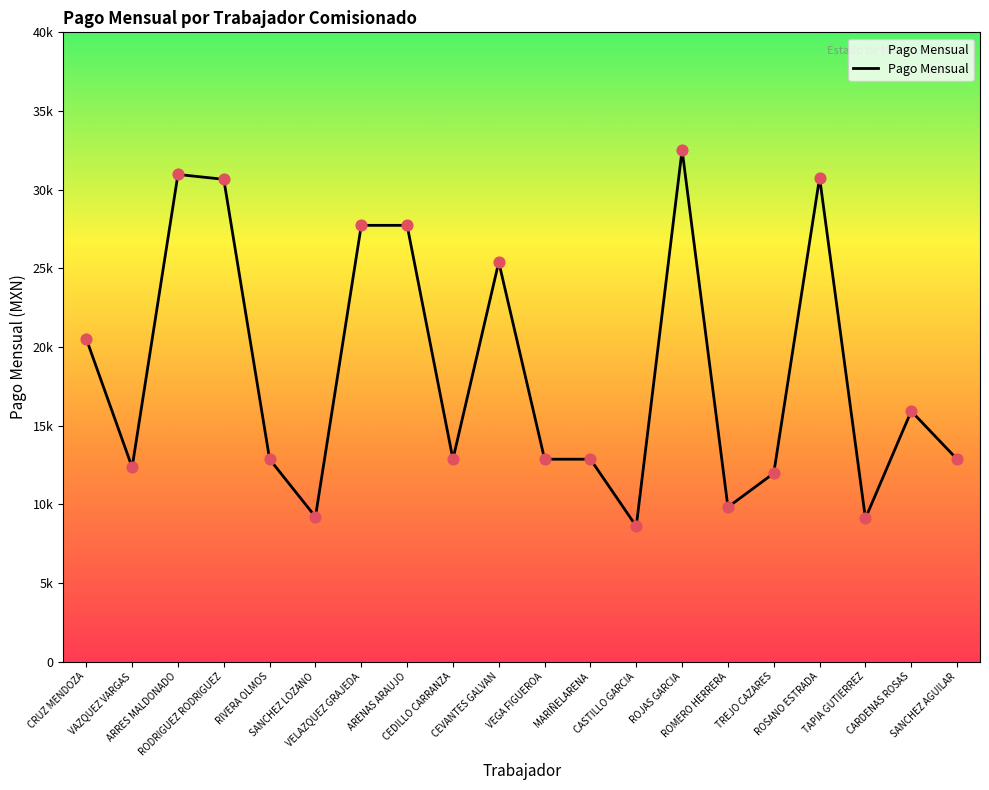

Which has a higher value, RODRIGUEZ RODRIGUEZ or CASTILLO GARCIA?

RODRIGUEZ RODRIGUEZ